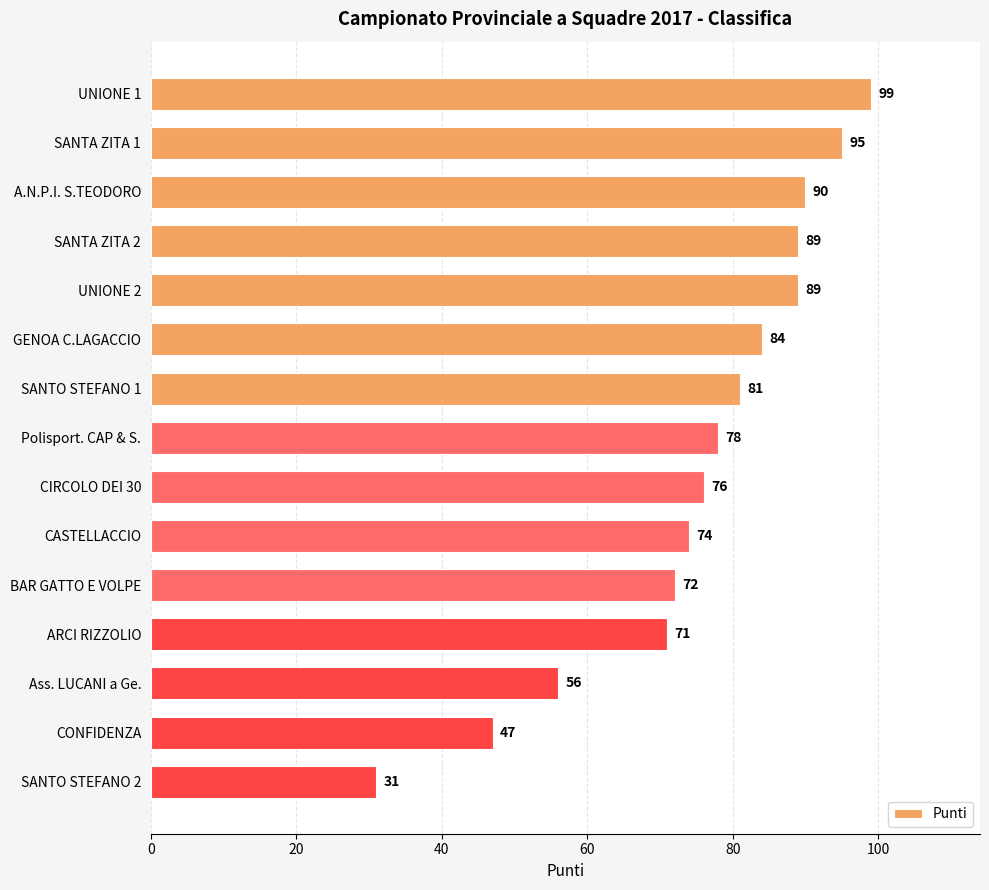

What is the value of the 11th bar from the top?

72